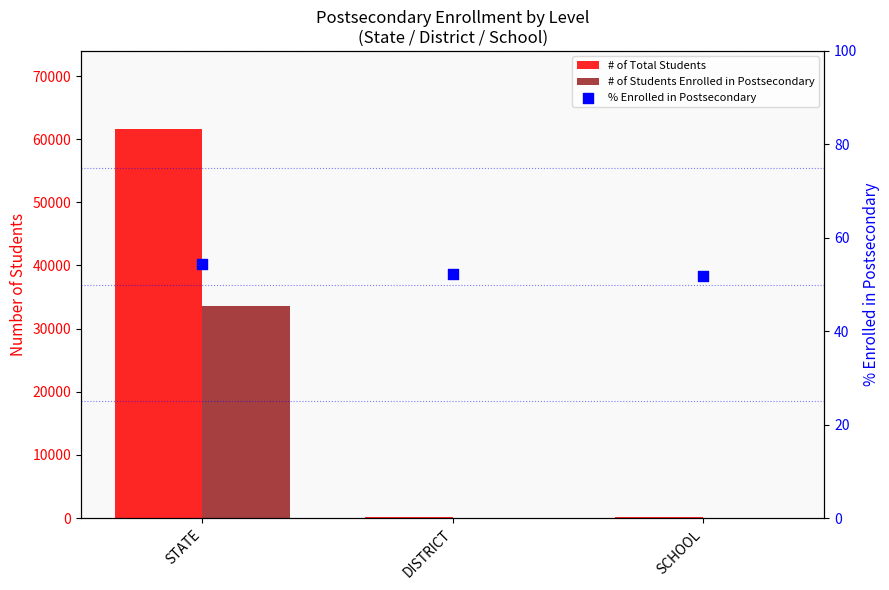

What is the total value across all series at DISTRICT?

227.2